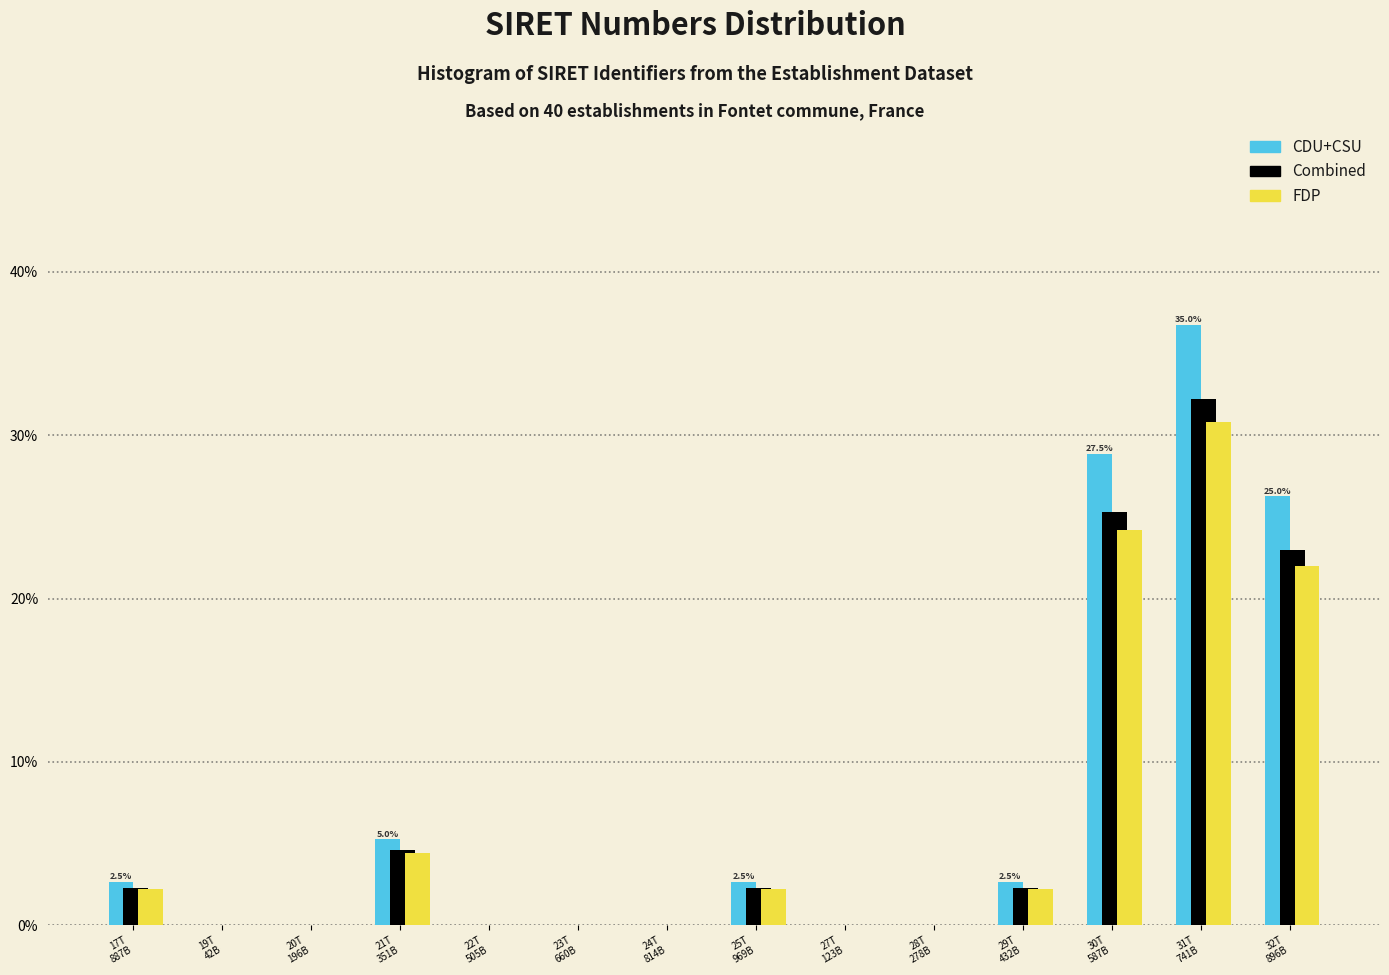

What is the maximum value shown in the chart?

36.8